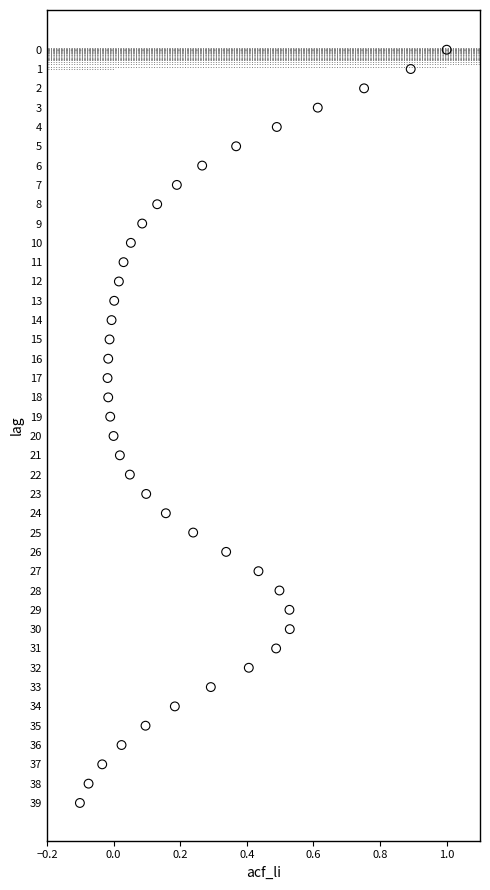

How many points are shown in the scatter plot?

40